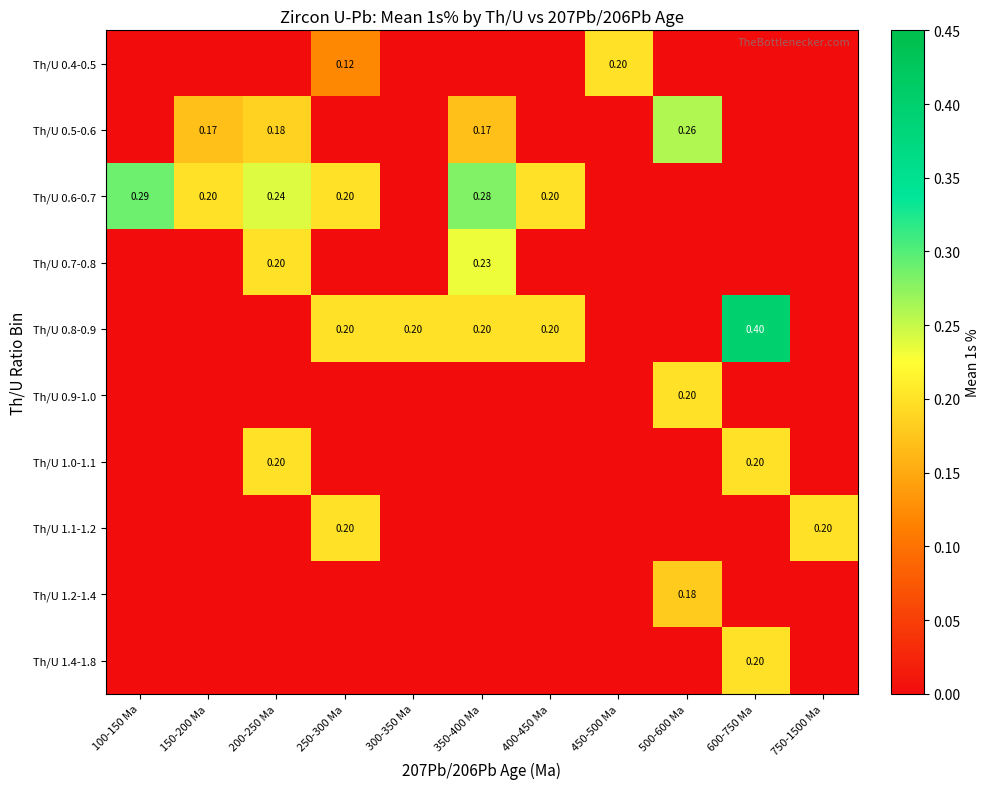

Is the value of Th/U 0.5-0.6 at 250-300 Ma greater than the value of Th/U 1.0-1.1 at 600-750 Ma?

No